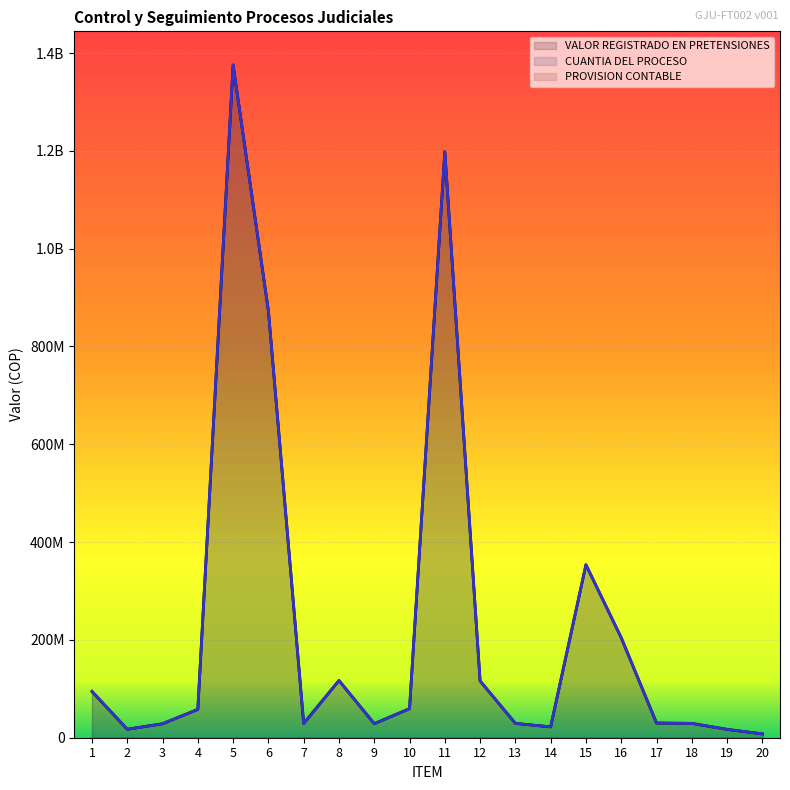

How many values in the VALOR REGISTRADO EN PRETENSIONES series exceed 57890397?

9